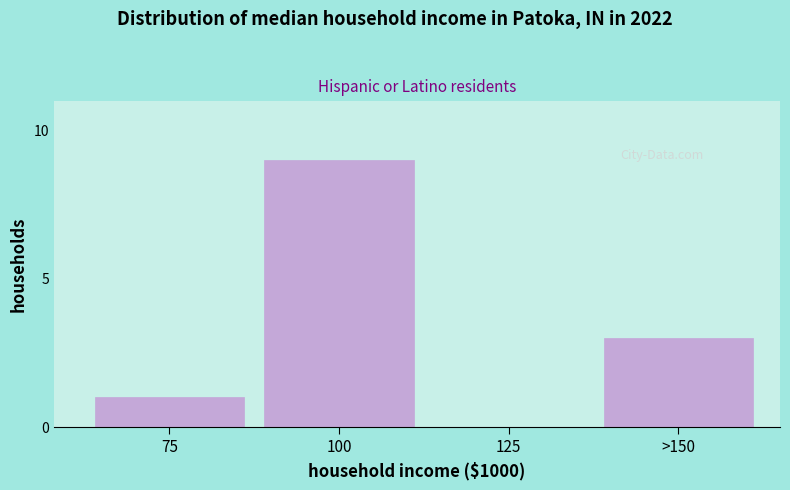

Reading left to right, what are all the values shown in this chart?

75=1	100=9	125=0	>150=3